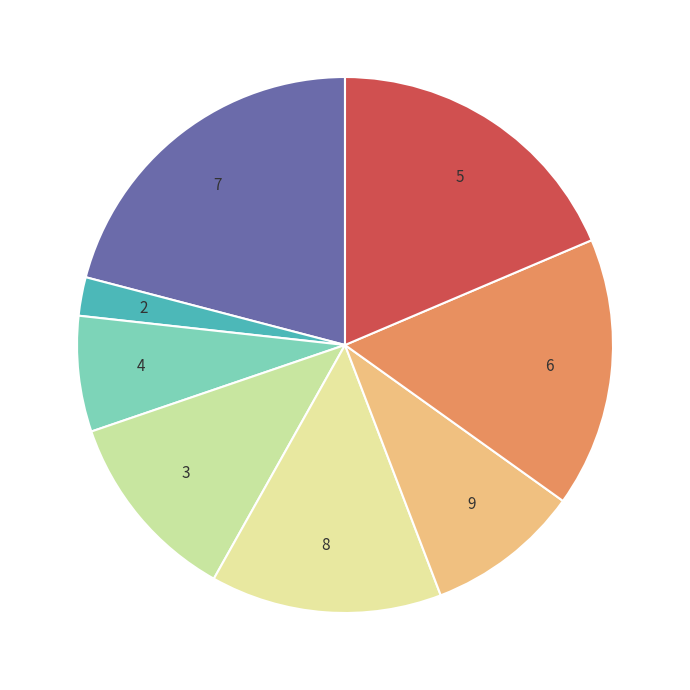

Combined, do 3 and 6 account for over 50%?

No